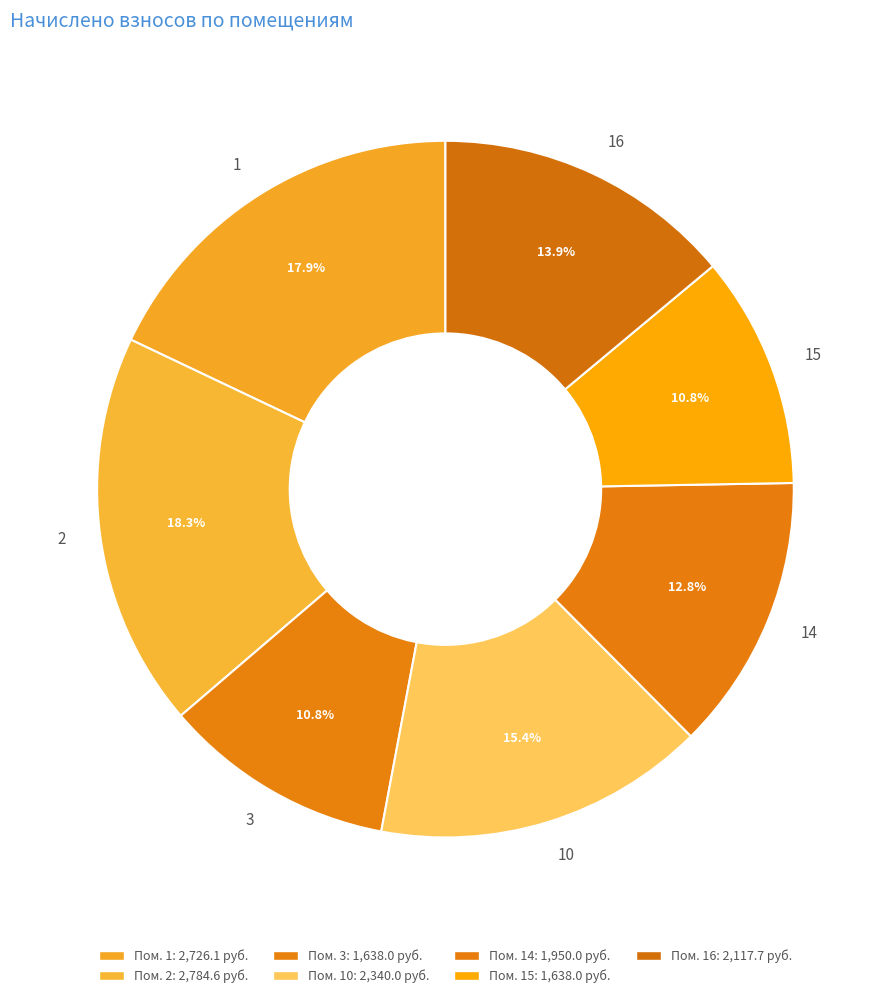

To the nearest percent, what is the difference between the largest and smallest slice percentages?

8%